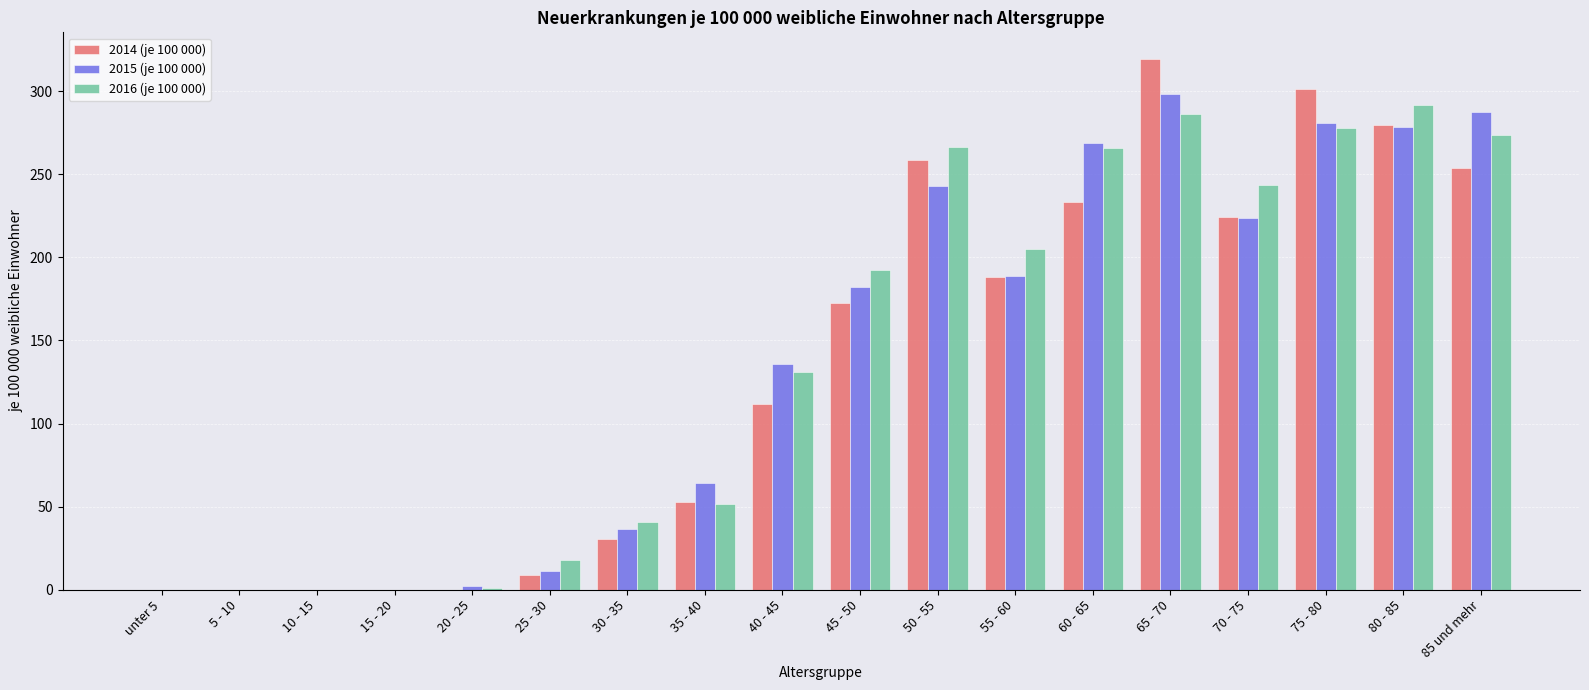

What is the greatest value displayed?

319.4